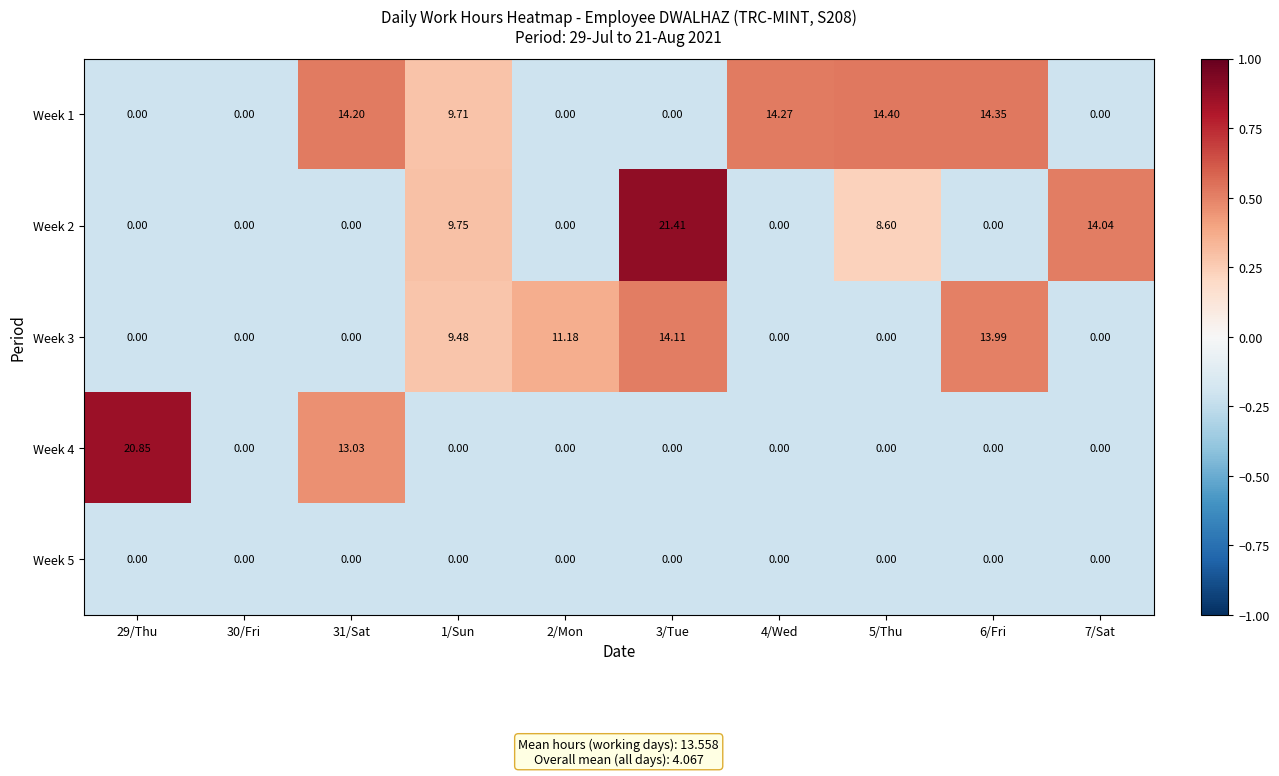

Is the value of Week 3 at 6/Fri greater than the value of Week 1 at 2/Mon?

Yes